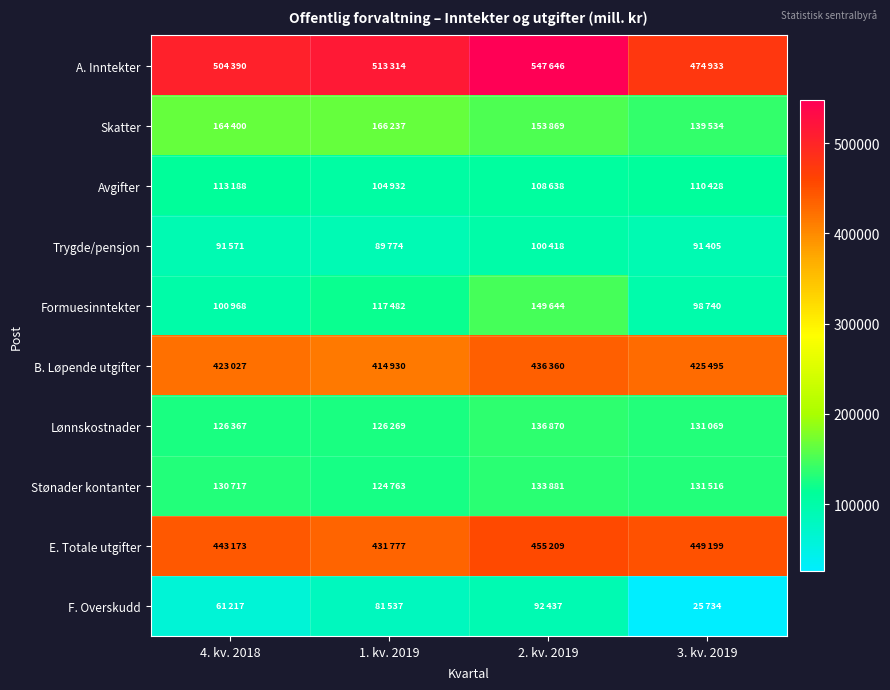

Which has a higher value, 2. kv. 2019 or 4. kv. 2018?

2. kv. 2019